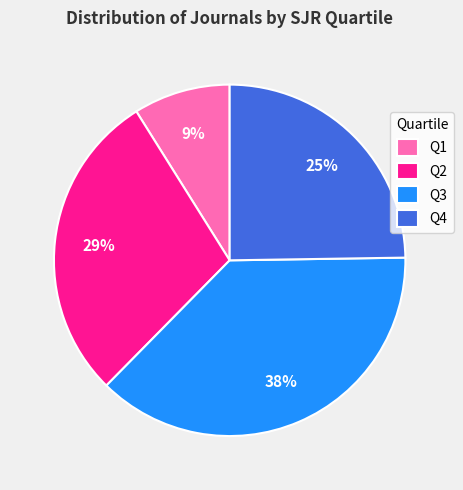

Count the number of slices in the pie.

4